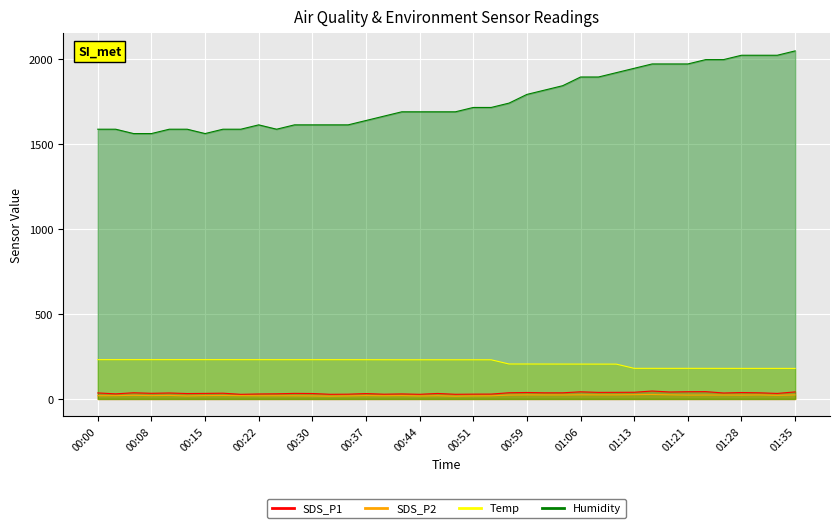

Reading left to right, transcribe all the data shown in this chart.

SDS_P1: 35.5	30.1	36.4	33.3	35.1	31.9	32.7	33.8	27.3	29.4	30.4	32.8	32.0	27.4	28.1	31.7	27.9	29.6	27.3	32.4	27.4	28.3	28.7	36.5	38.0	36.2	36.2	42.0	38.6	38.9	39.4	46.6	41.0	42.6	43.1	35.1	37.8	36.2	32.5	41.5
SDS_P2: 19.0	19.5	21.4	19.7	20.8	17.8	19.7	20.2	19.4	18.8	18.9	18.6	17.9	16.4	17.9	19.7	18.7	19.7	17.5	19.0	16.2	17.9	18.5	22.8	23.9	23.6	23.6	24.4	24.1	24.1	25.3	26.2	24.4	22.7	23.1	23.1	22.6	23.7	21.2	23.9
Temp: 231.3	231.3	231.3	231.3	231.3	231.3	231.3	231.3	231.2	231.2	231.1	231.1	231.1	231.1	231.0	230.9	230.7	230.5	230.5	230.5	230.4	230.5	230.4	205.7	205.6	205.4	205.2	205.1	205.0	204.9	180.1	180.1	180.0	180.1	180.0	179.9	179.8	179.8	179.8	179.7
Humidity: 1587.2	1587.2	1561.6	1561.6	1587.2	1587.2	1561.6	1587.2	1587.2	1612.8	1587.2	1612.8	1612.8	1612.8	1612.8	1638.4	1664.0	1689.6	1689.6	1689.6	1689.6	1715.2	1715.2	1740.8	1792.0	1817.6	1843.2	1894.4	1894.4	1920.0	1945.6	1971.2	1971.2	1971.2	1996.8	1996.8	2022.4	2022.4	2022.4	2048.0